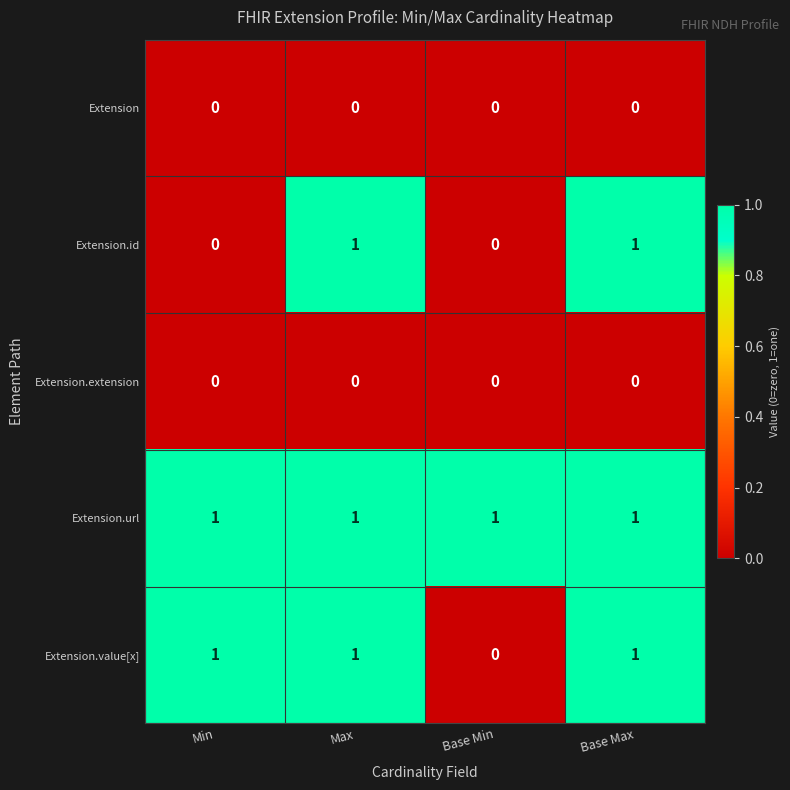

Reading right to left, what are all the values shown in this chart?

Extension: 0	0	0	0
Extension.id: 1	0	1	0
Extension.extension: 0	0	0	0
Extension.url: 1	1	1	1
Extension.value[x]: 1	0	1	1